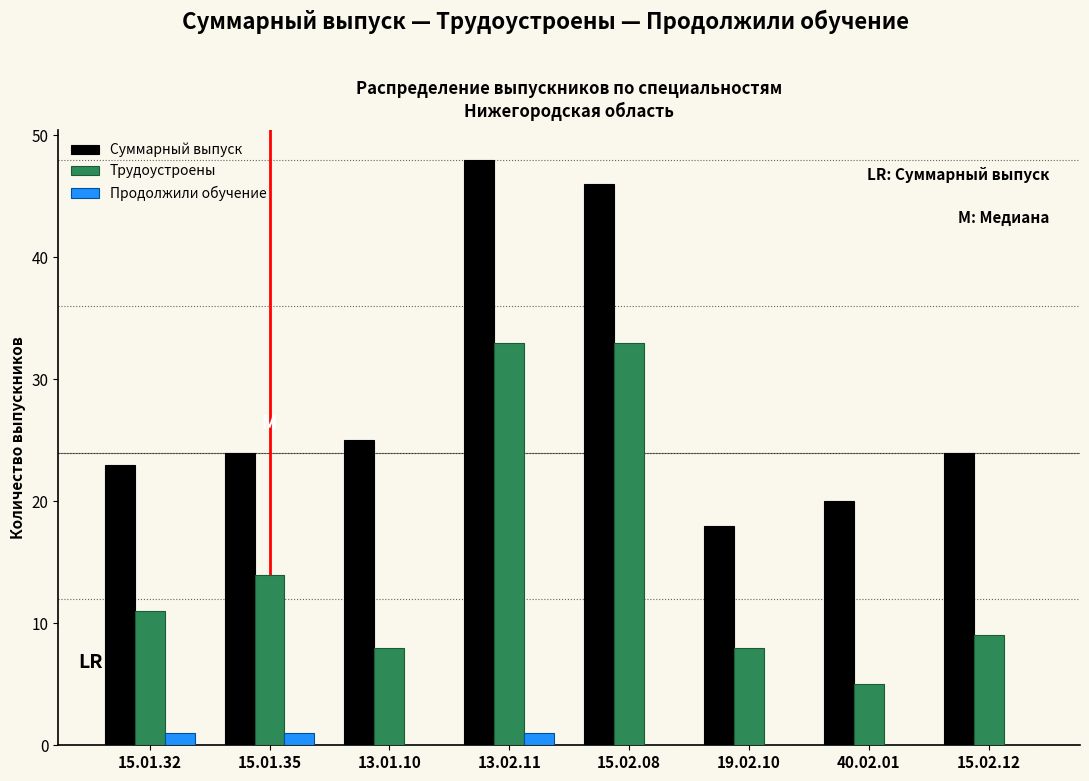

Reading left to right, what are all the values shown in this chart?

Суммарный выпуск: 15.01.32=23	15.01.35=24	13.01.10=25	13.02.11=48	15.02.08=46	19.02.10=18	40.02.01=20	15.02.12=24
Трудоустроены: 15.01.32=11	15.01.35=14	13.01.10=8	13.02.11=33	15.02.08=33	19.02.10=8	40.02.01=5	15.02.12=9
Продолжили обучение: 15.01.32=1	15.01.35=1	13.01.10=0	13.02.11=1	15.02.08=0	19.02.10=0	40.02.01=0	15.02.12=0